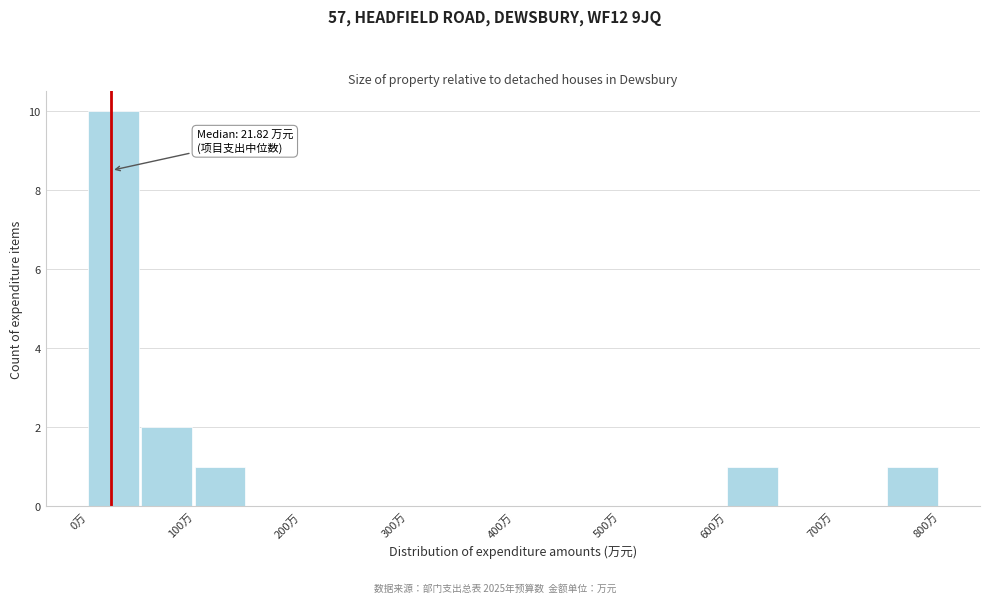

Over which range of the x-axis is the bar tallest?

0 to 50